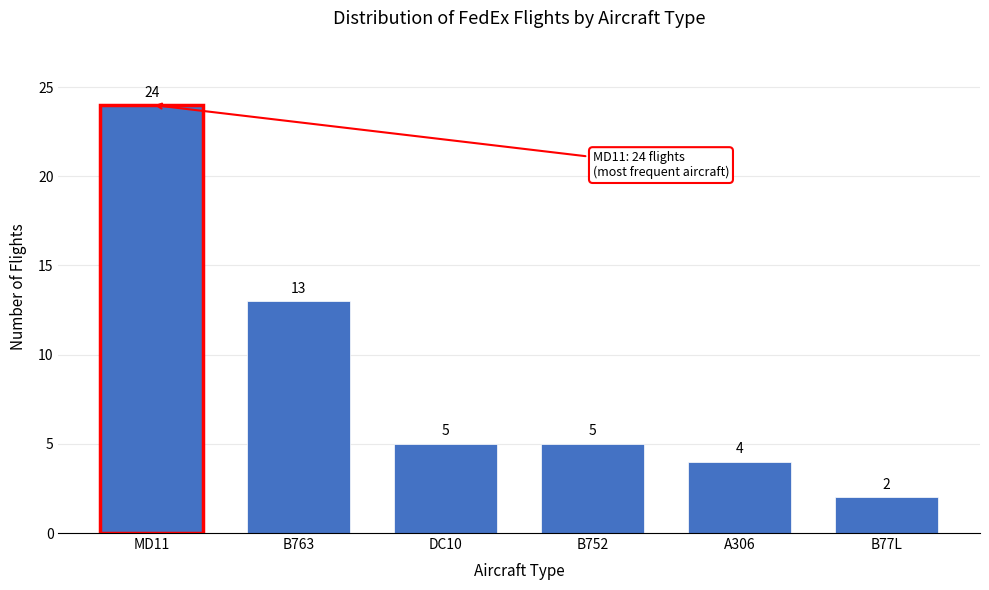

Reading left to right, list all the values displayed in this chart.

24	13	5	5	4	2